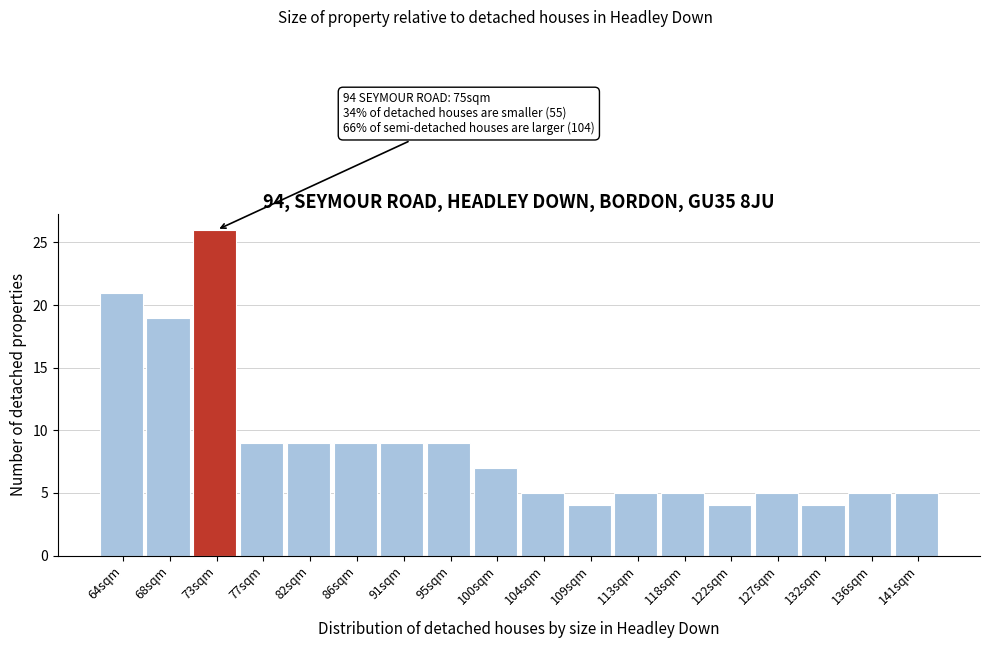

Reading right to left, list all the values displayed in this chart.

141sqm=5	136sqm=5	132sqm=4	127sqm=5	122sqm=4	118sqm=5	113sqm=5	109sqm=4	104sqm=5	100sqm=7	95sqm=9	91sqm=9	86sqm=9	82sqm=9	77sqm=9	73sqm=26	68sqm=19	64sqm=21